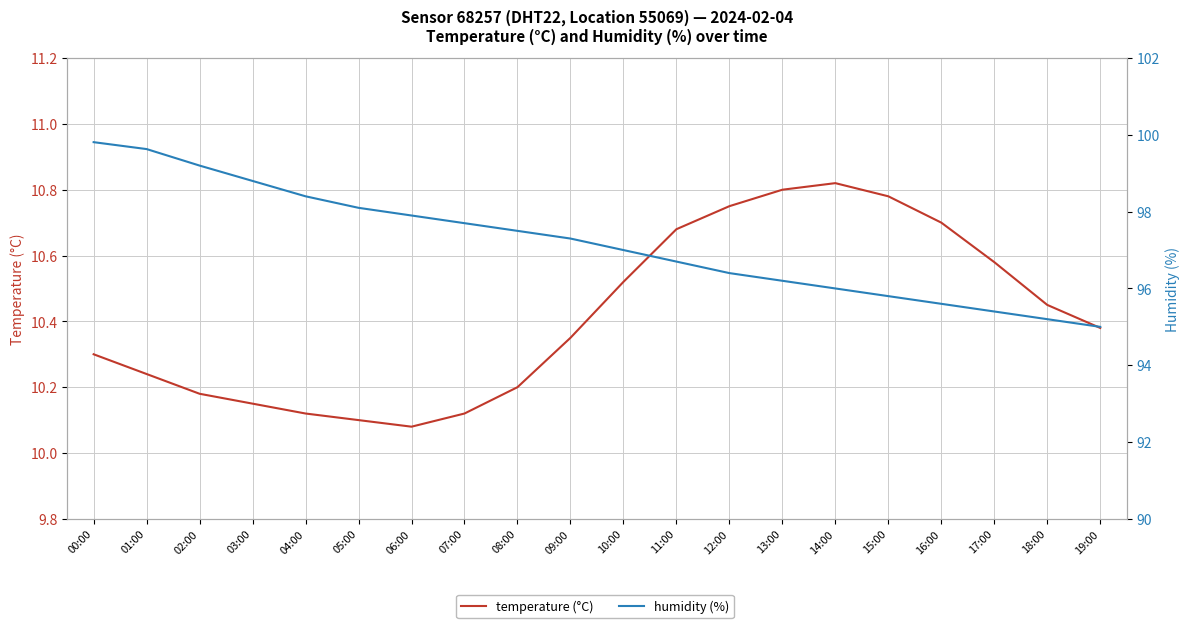

What is the total value across all series at 12:00?

107.2